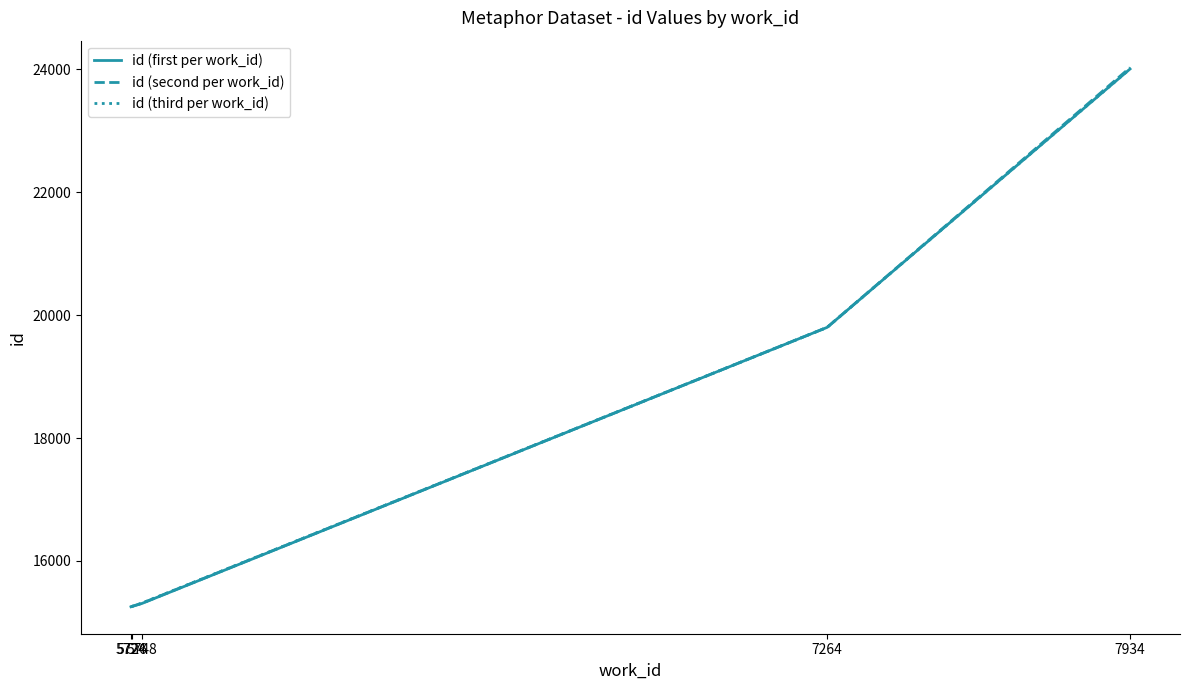

What is the average value of the id (first per work_id) series?

17926